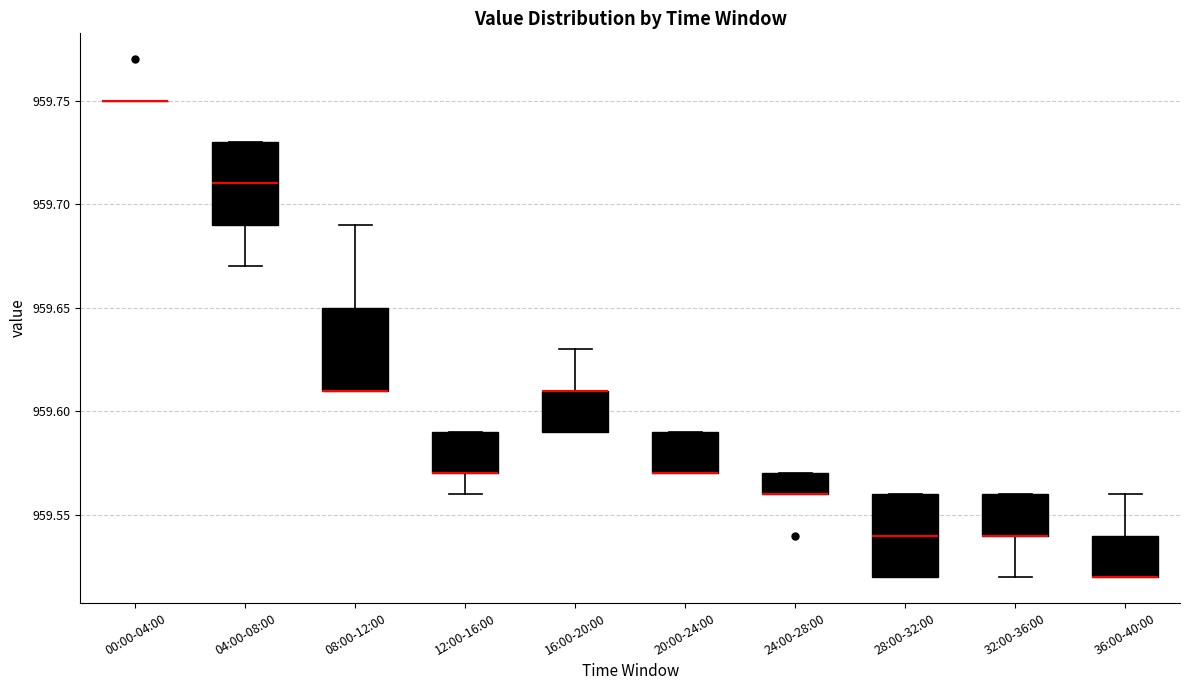

Reading left to right, read every box against the y-axis: the position of its median line, the range the box covers, and the ends of its whiskers. The values are not printed on the chart, so give them approximately, as read against the axis.

00:00-04:00: box collapsed to a line at 959.75, whiskers 959.75 to 959.75
04:00-08:00: median 959.71, box 959.69 to 959.73, whiskers 959.67 to 959.73
08:00-12:00: median 959.61 (drawn on the box's lower edge), box 959.61 to 959.65, whiskers 959.61 to 959.69
12:00-16:00: median 959.57 (drawn on the box's lower edge), box 959.57 to 959.59, whiskers 959.56 to 959.59
16:00-20:00: median 959.61 (drawn on the box's upper edge), box 959.59 to 959.61, whiskers 959.59 to 959.63
20:00-24:00: median 959.57 (drawn on the box's lower edge), box 959.57 to 959.59, whiskers 959.57 to 959.59
24:00-28:00: median 959.56 (drawn on the box's lower edge), box 959.56 to 959.57, whiskers 959.56 to 959.57
28:00-32:00: median 959.54, box 959.52 to 959.56, whiskers 959.52 to 959.56
32:00-36:00: median 959.54 (drawn on the box's lower edge), box 959.54 to 959.56, whiskers 959.52 to 959.56
36:00-40:00: median 959.52 (drawn on the box's lower edge), box 959.52 to 959.54, whiskers 959.52 to 959.56